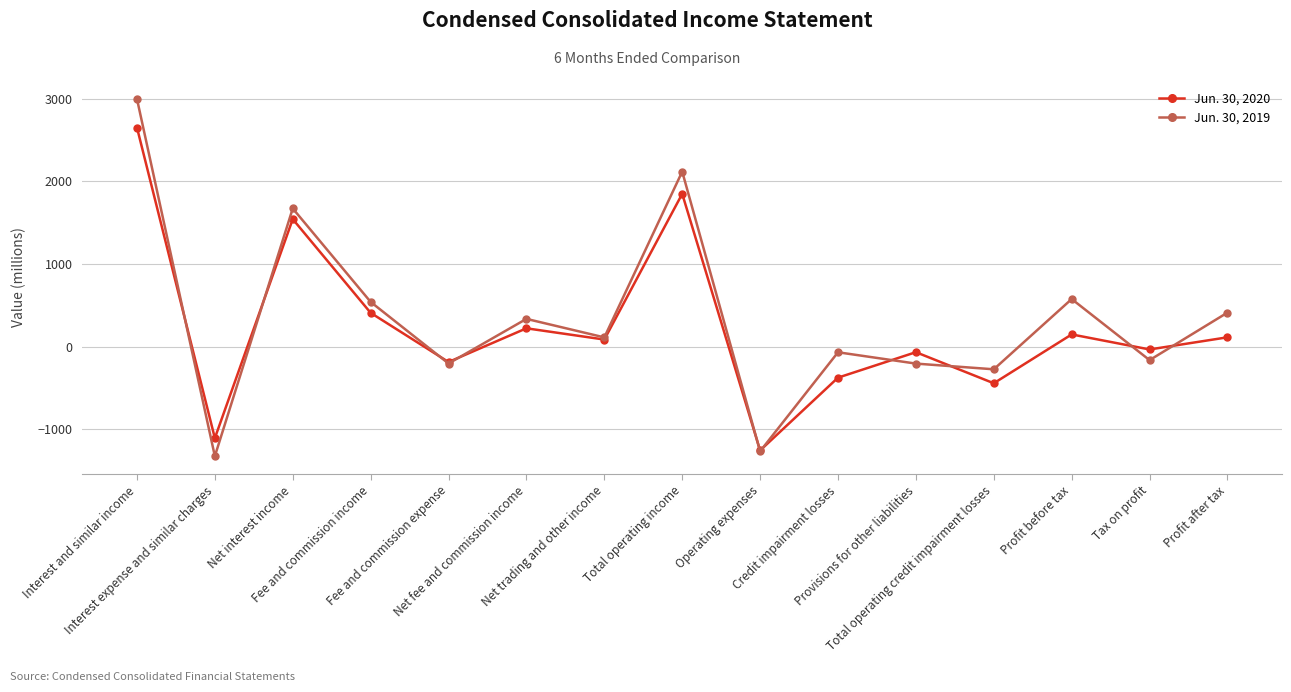

What is the minimum value for Jun. 30, 2019?

-1326